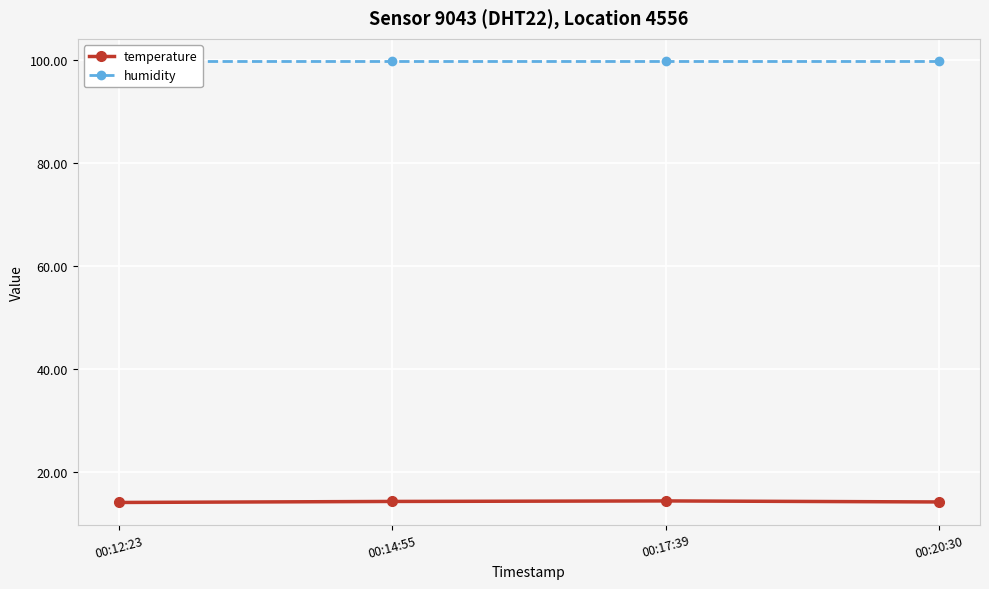

What is the difference between the second highest and minimum values in the temperature series?

0.2